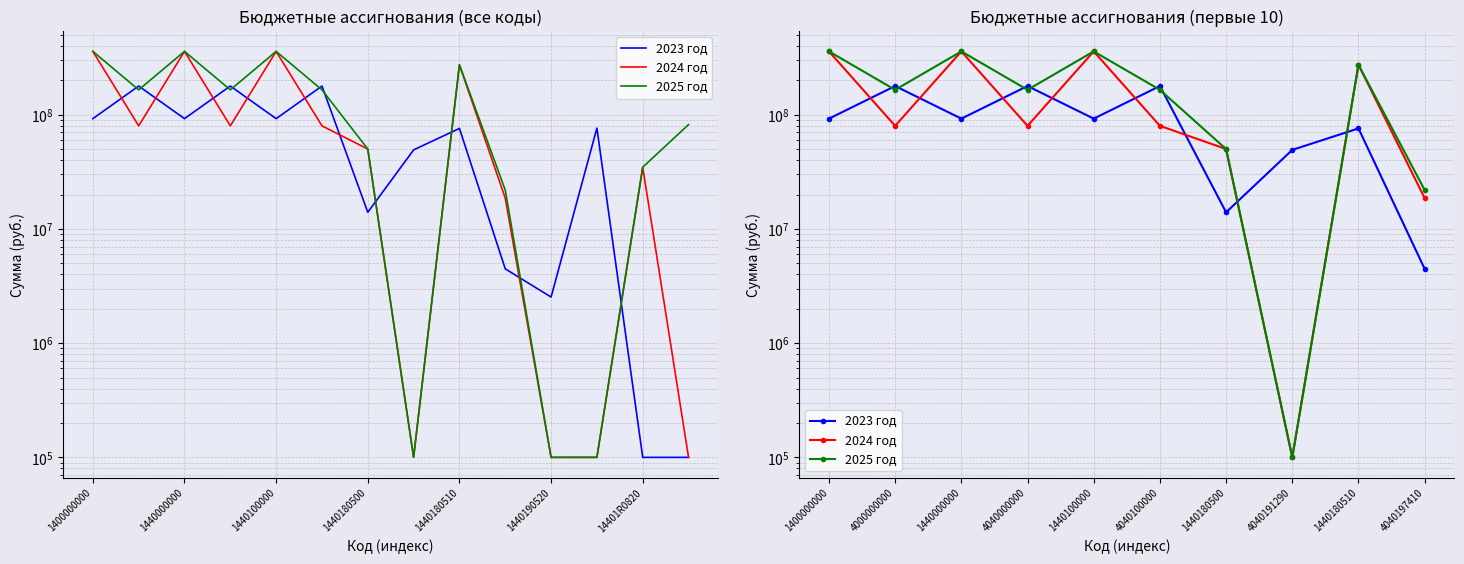

Reading right to left, transcribe all the data shown in this chart.

2023 год: 4473828.5	75940223.1	49245895.8	13994445.1	178421832.2	92467493.9	178421832.2	92467493.9	178421832.2	92467493.9
2024 год: 18613983.7	273945300.0	100000.0	50104000.0	79954800.0	358725100.0	79954800.0	358725100.0	79954800.0	358725100.0
2025 год: 21906725.7	273860300.0	100000.0	50104000.0	165246500.0	358725100.0	165246500.0	358725100.0	165246500.0	358725100.0